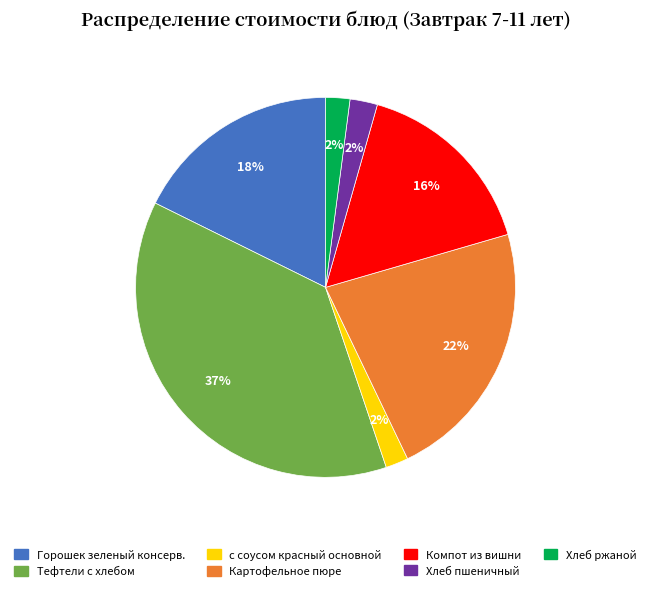

The Горошек зеленый консерв. slice represents 10% of the pie. True or false?

False